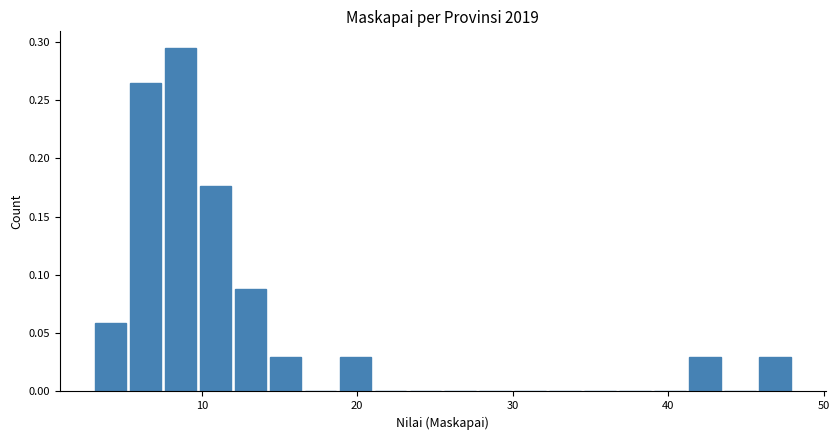

Around what value on the x-axis is the tallest bar? Give the approximate position of its centre, as read against the axis.

9